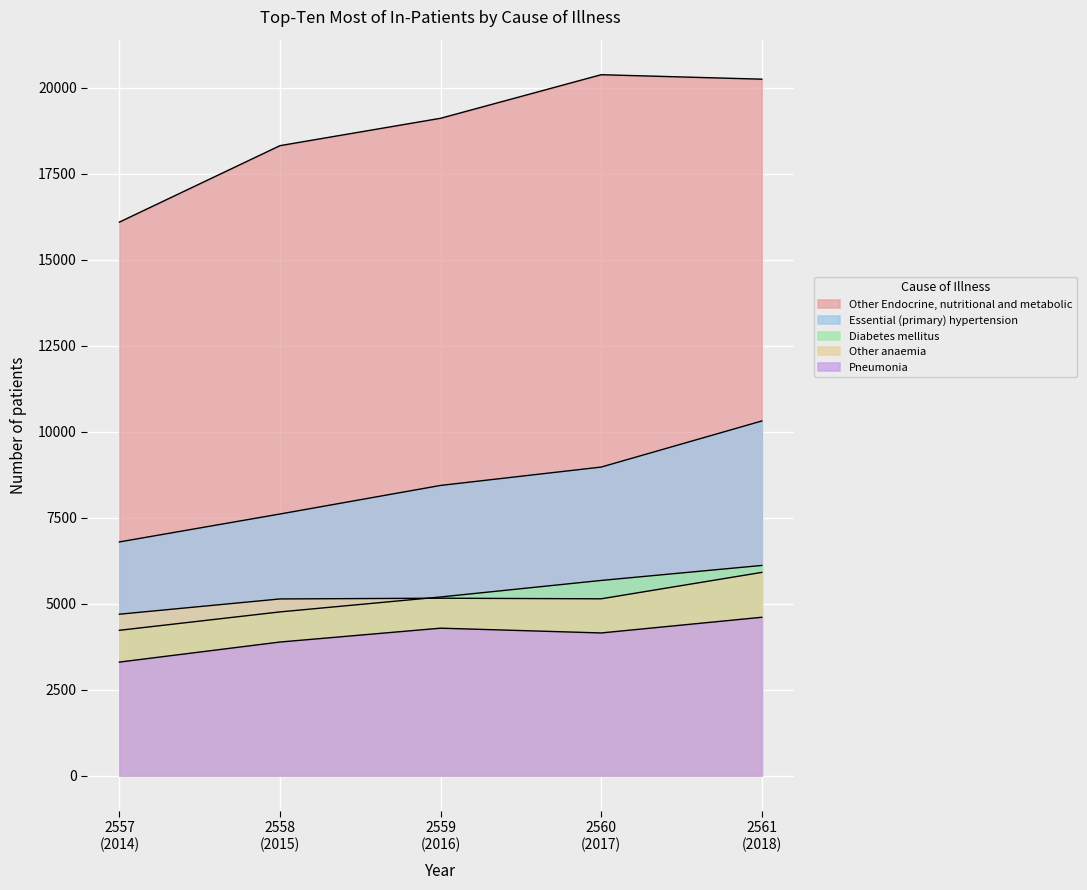

True or false: Pneumonia has more than 0 points higher than both neighbors.

True